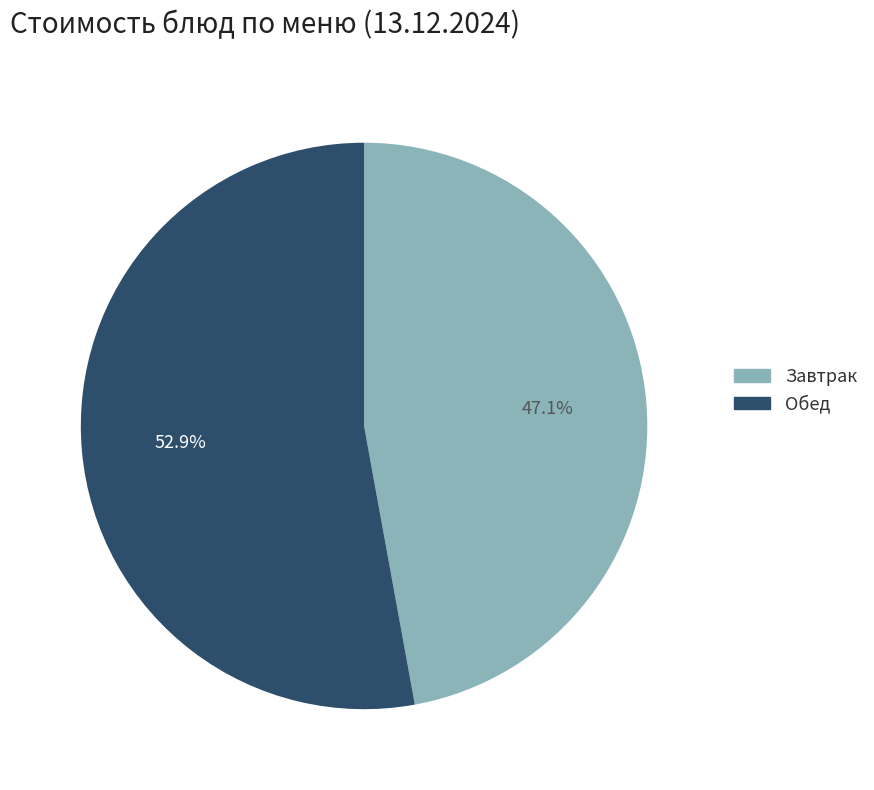

Is there any slice that represents more than half of the pie?

Yes